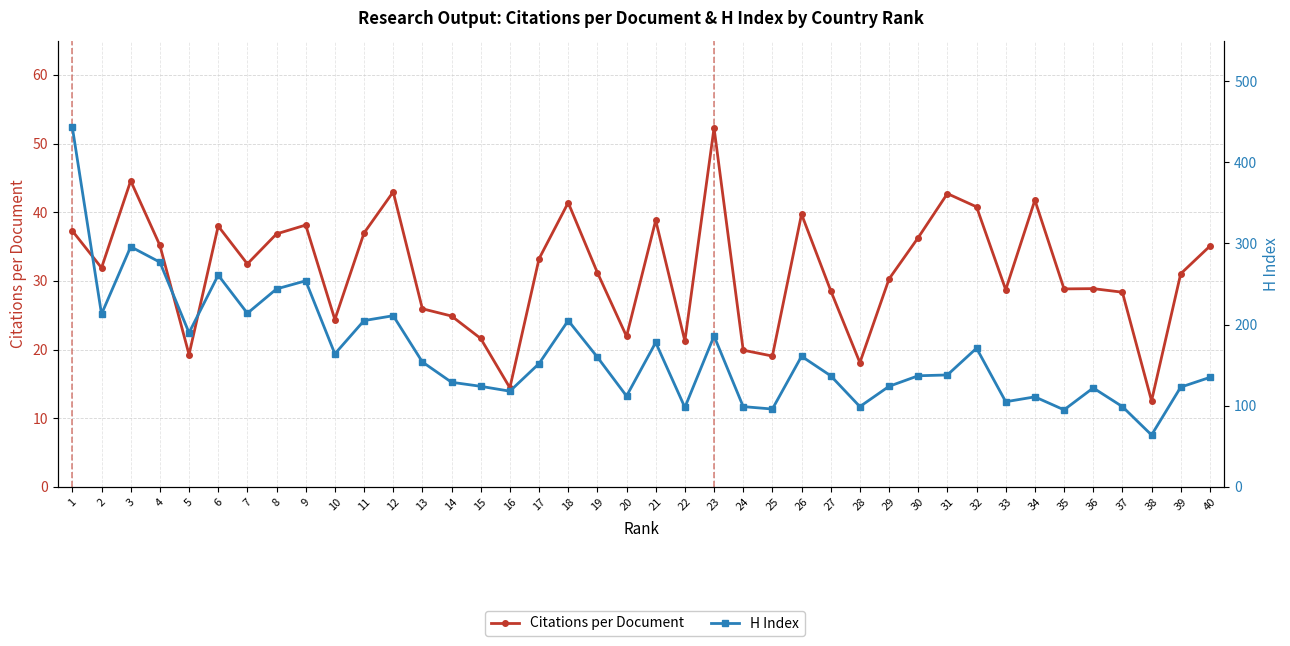

Which series has the largest range (max minus min)?

H Index